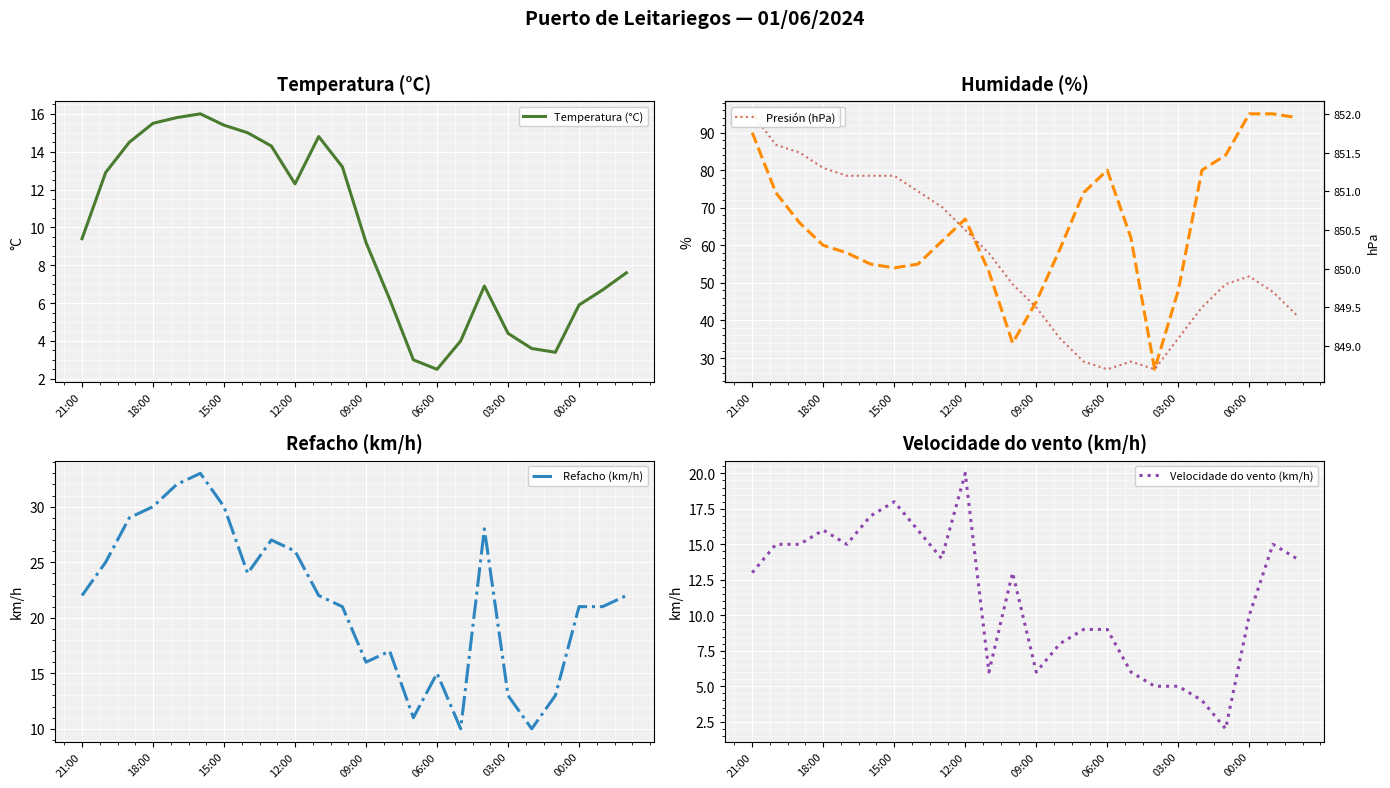

What are all the series names shown in the legend?

Temperatura (°C), Humidade (%), Refacho (km/h), Velocidade do vento (km/h), Presión (hPa)